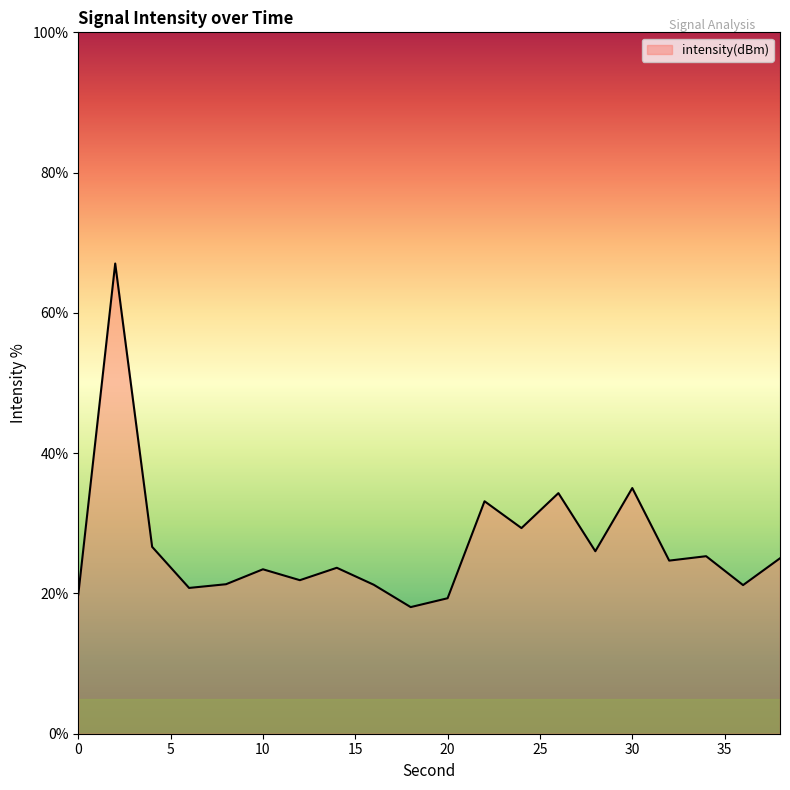

What is the maximum value shown in the chart?

67.0